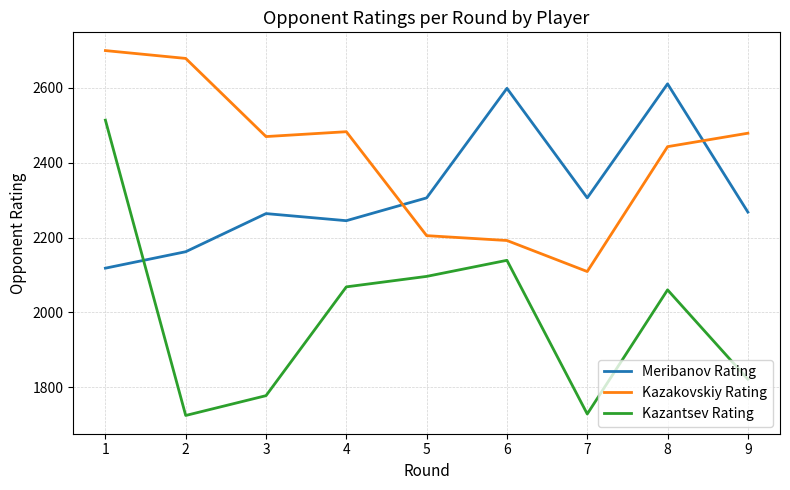

The Kazakovskiy Rating series shows 3402 at 8. True or false?

False